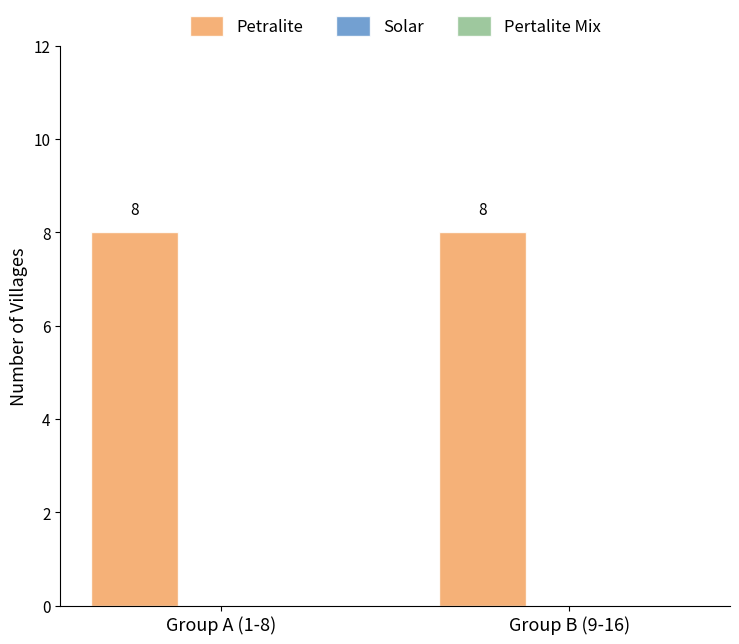

Does the chart contain stacked bars?

No